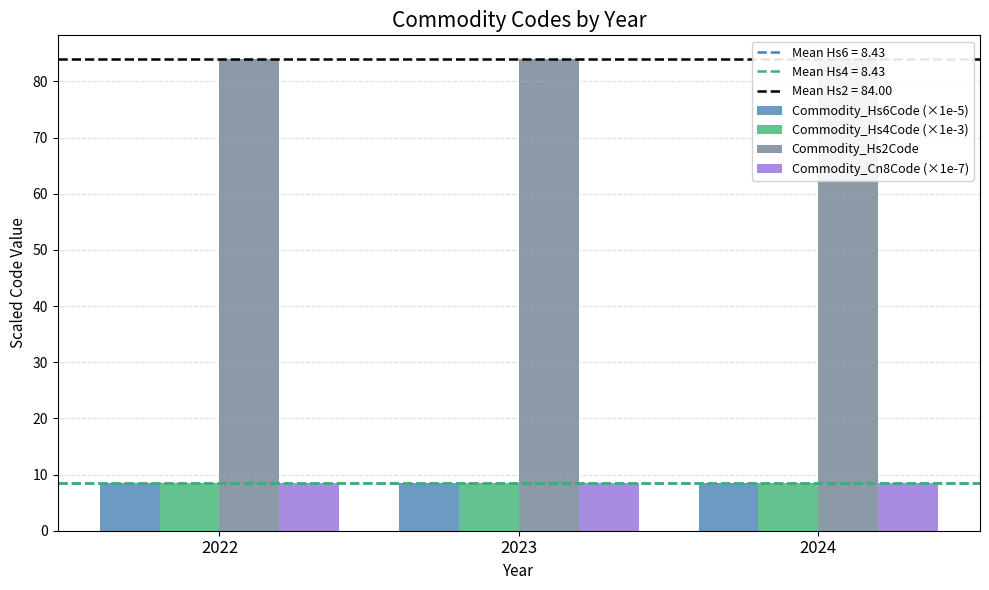

Rank the series by their maximum value, from lowest to highest.

Commodity_Hs4Code (×1e-3), Commodity_Hs6Code (×1e-5), Commodity_Cn8Code (×1e-7), Commodity_Hs2Code